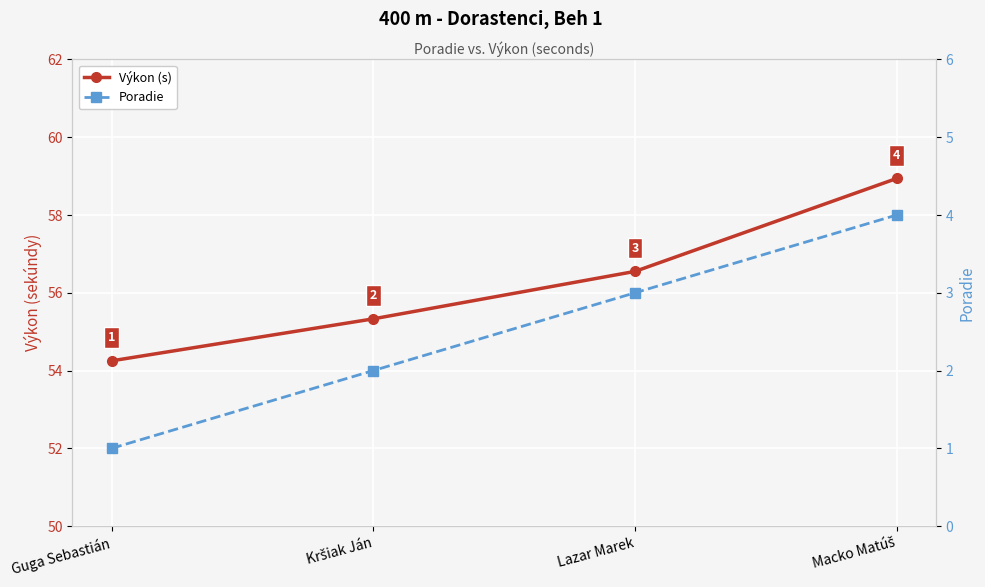

Between Guga Sebastián and Lazar Marek, which series saw the biggest shift?

Výkon (s)